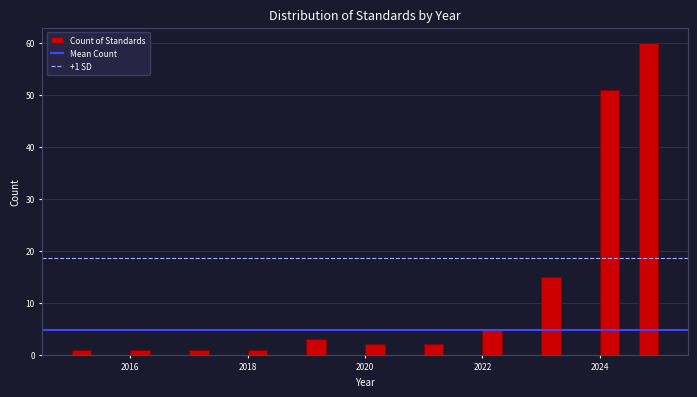

Read against the x-axis, roughly where is the centre of the tallest bar?

2024.8